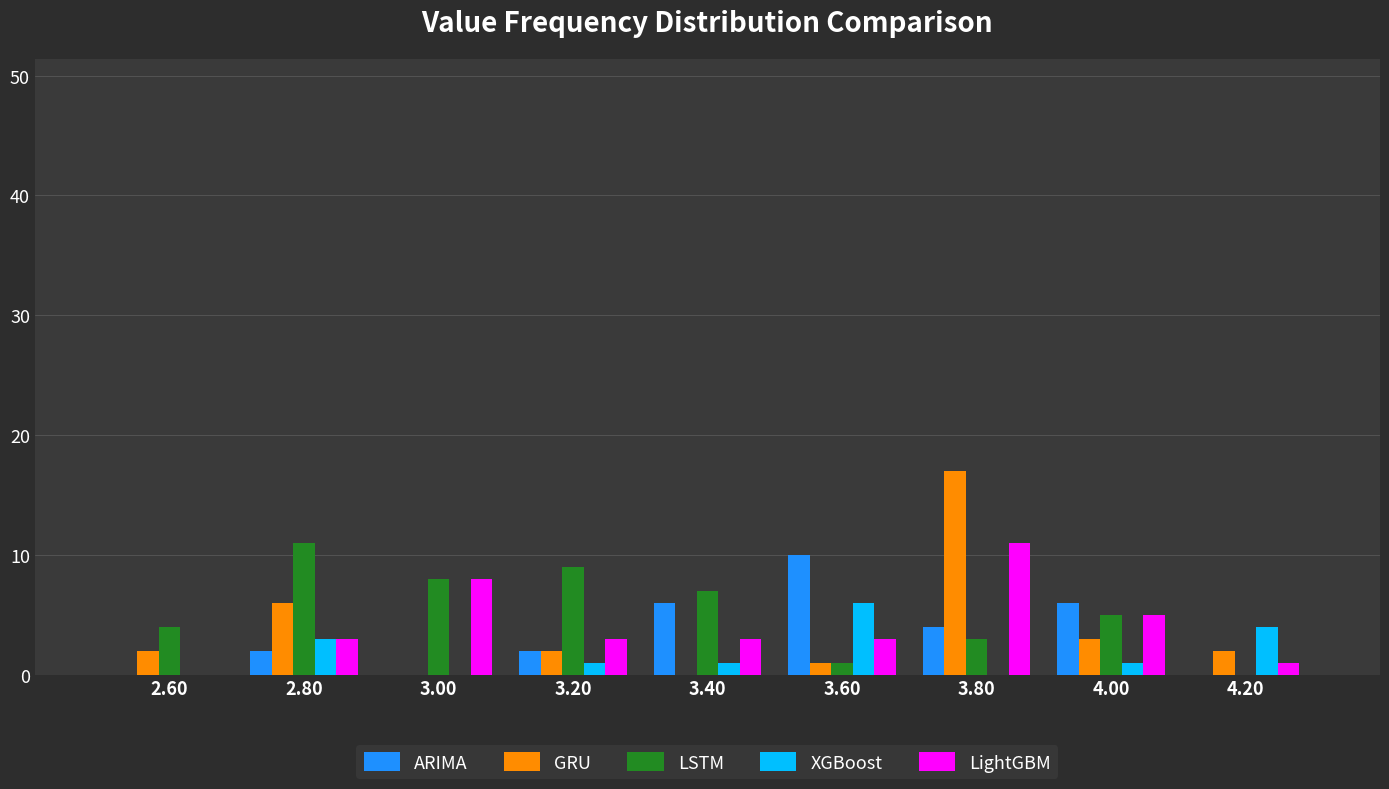

Reading left to right, list every range on the x-axis with the height of the bar of each series over it. The values are not printed on the chart, so give them approximately, as read against the axis.

2.5 to 2.7: ARIMA=0	GRU=2	LSTM=4	XGBoost=0	LightGBM=0
2.7 to 2.9: ARIMA=2	GRU=6	LSTM=11	XGBoost=3	LightGBM=3
2.9 to 3.1: ARIMA=0	GRU=0	LSTM=8	XGBoost=0	LightGBM=8
3.1 to 3.3: ARIMA=2	GRU=2	LSTM=9	XGBoost=1	LightGBM=3
3.3 to 3.5: ARIMA=6	GRU=0	LSTM=7	XGBoost=1	LightGBM=3
3.5 to 3.7: ARIMA=10	GRU=1	LSTM=1	XGBoost=6	LightGBM=3
3.7 to 3.9: ARIMA=4	GRU=17	LSTM=3	XGBoost=0	LightGBM=11
3.9 to 4.1: ARIMA=6	GRU=3	LSTM=5	XGBoost=1	LightGBM=5
4.1 to 4.3: ARIMA=0	GRU=2	LSTM=0	XGBoost=4	LightGBM=1